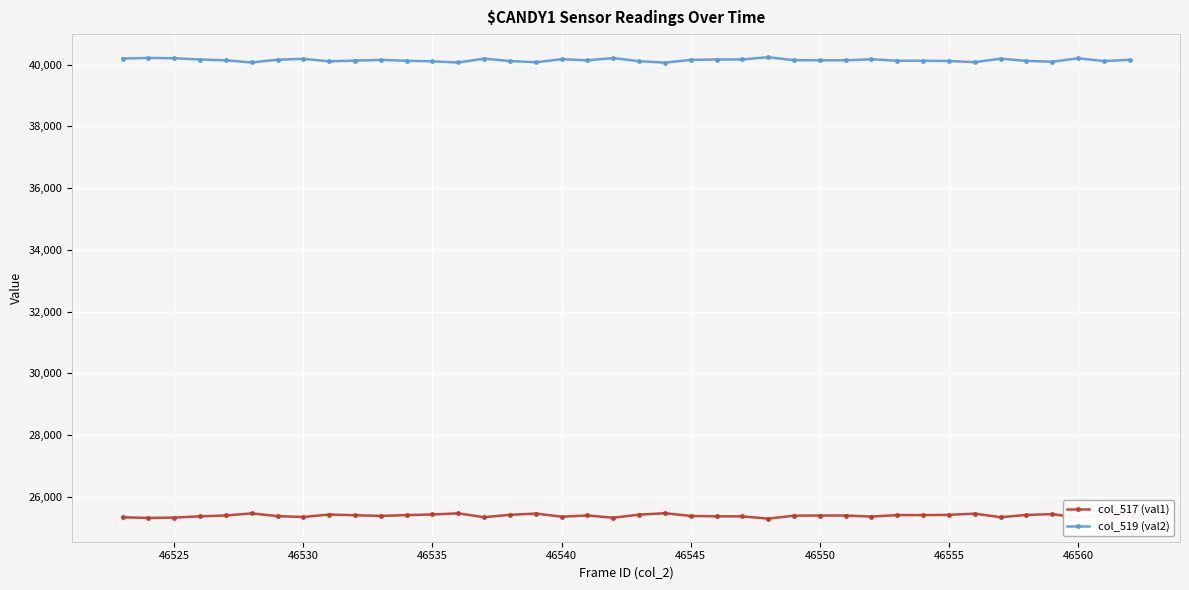

List the series in order of their overall mean, highest first.

col_519 (val2), col_517 (val1)